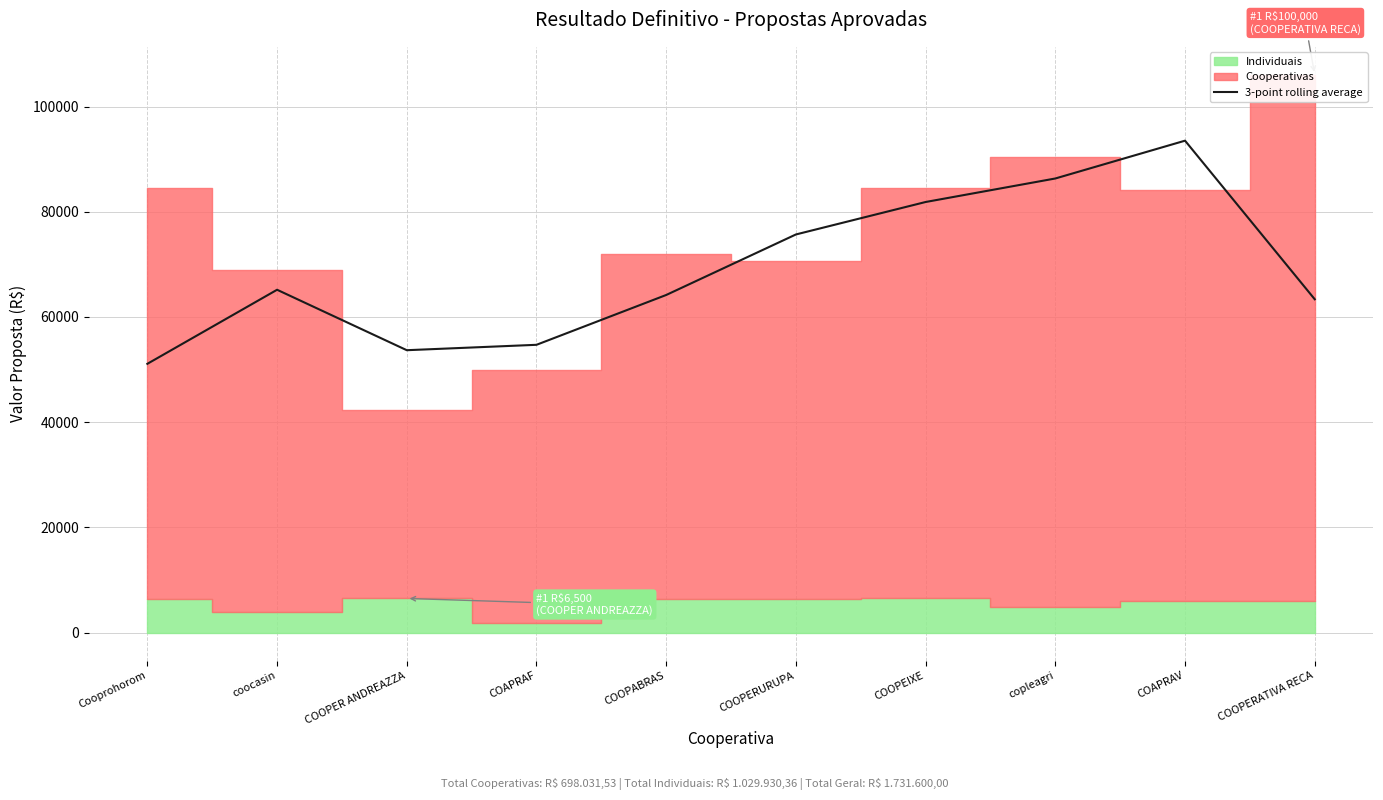

How many lines are shown in the chart?

1